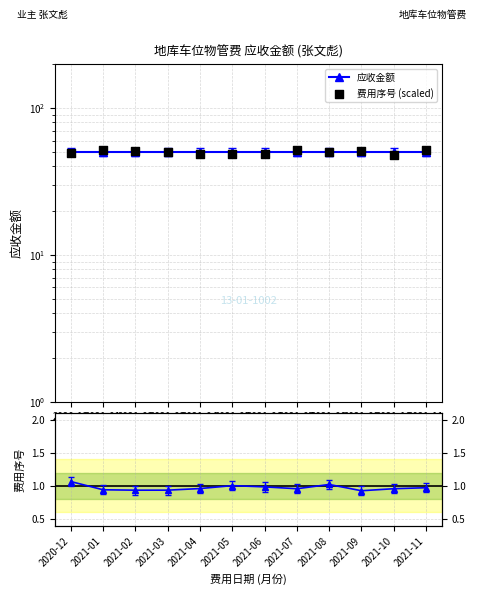

Is the value of 应收金额 at 2021-06 greater than the value of 费用序号 at 2021-08?

Yes